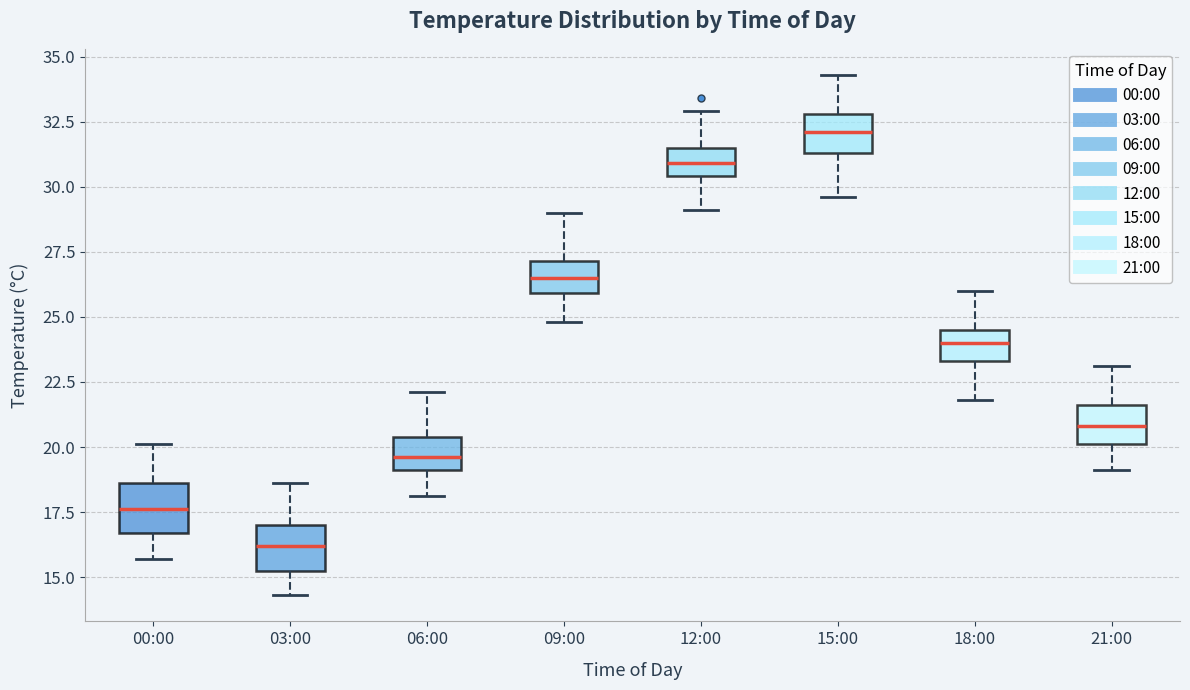

Where is the lower edge of the box for 00:00 on the y-axis? The values are not printed on the chart, so give them approximately, as read against the axis.

16.5